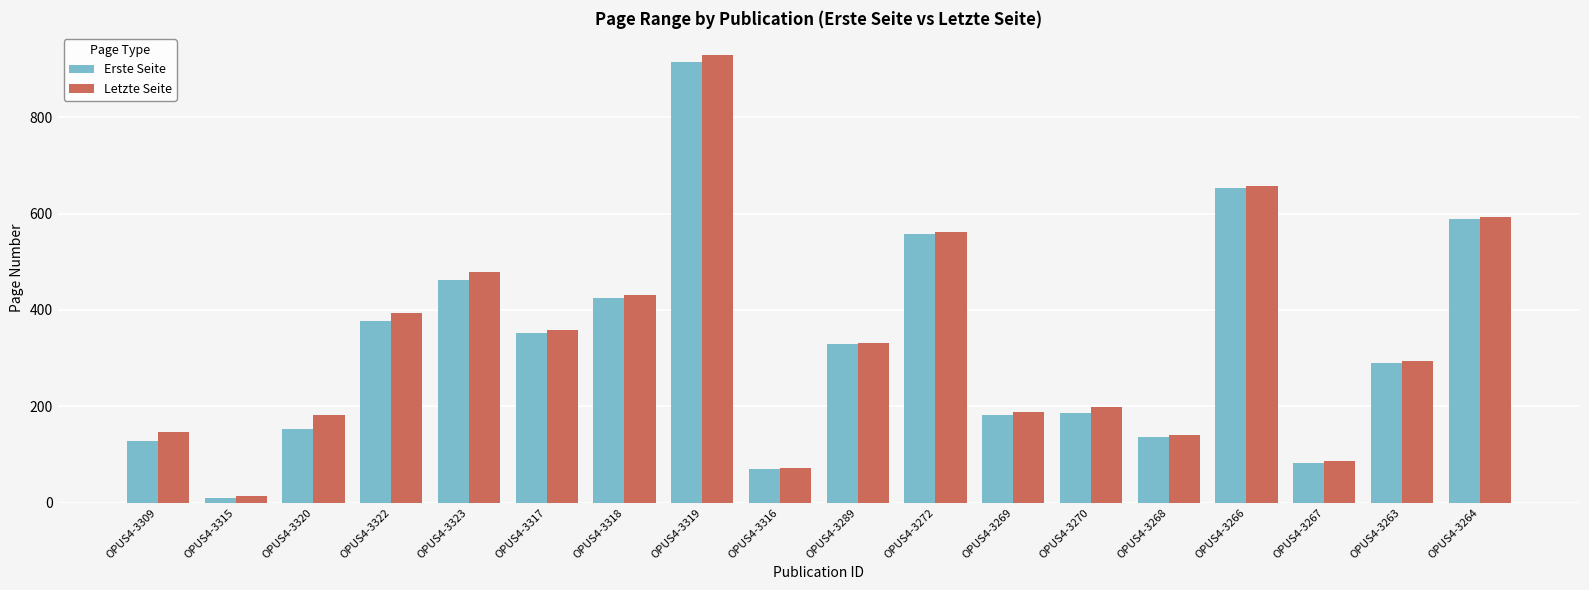

Reading left to right, list all the values displayed in this chart.

Erste Seite: 127	9	153	377	463	353	425	915	69	329	558	181	187	137	653	83	289	589
Letzte Seite: 147	13	183	394	479	358	432	929	71	332	561	188	198	141	658	87	294	593